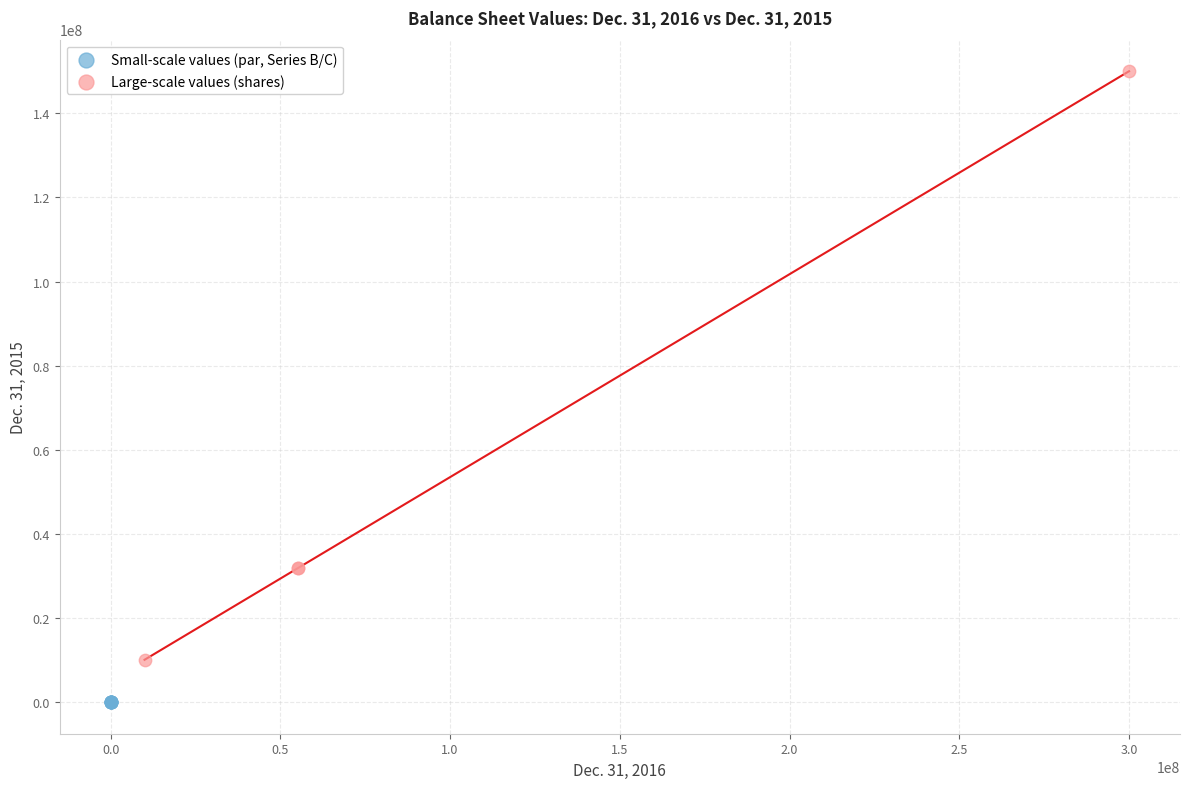

Which series reaches the minimum Y coordinate?

Small-scale values (par, Series B/C)